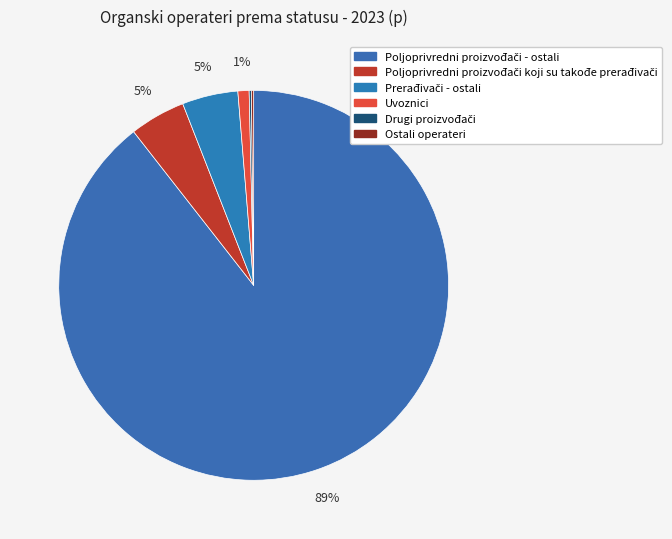

True or false: Poljoprivredni proizvođači - ostali accounts for 89% of the total.

True